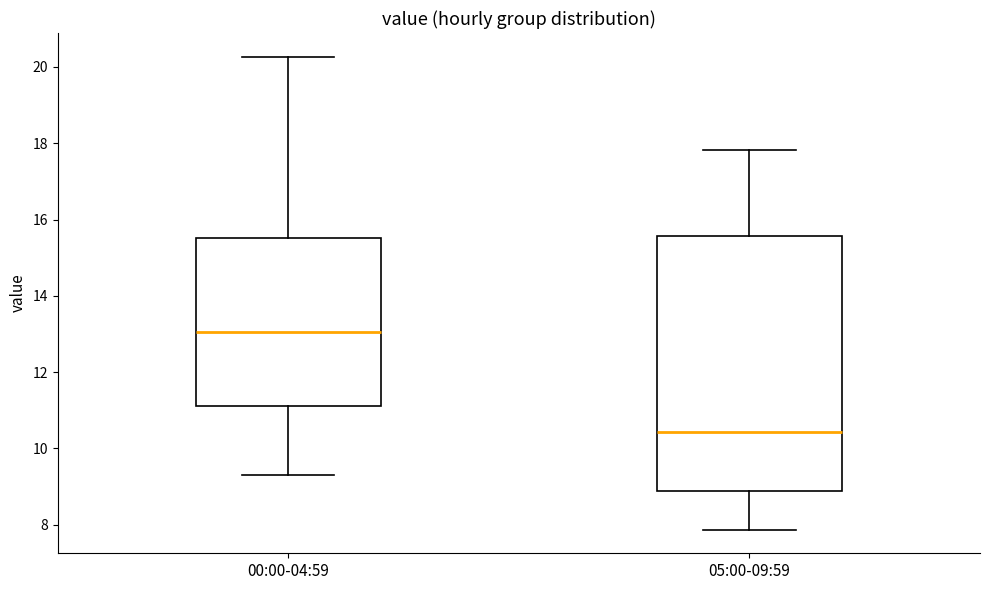

Which box is the tallest, from its lower edge to its upper edge?

05:00-09:59